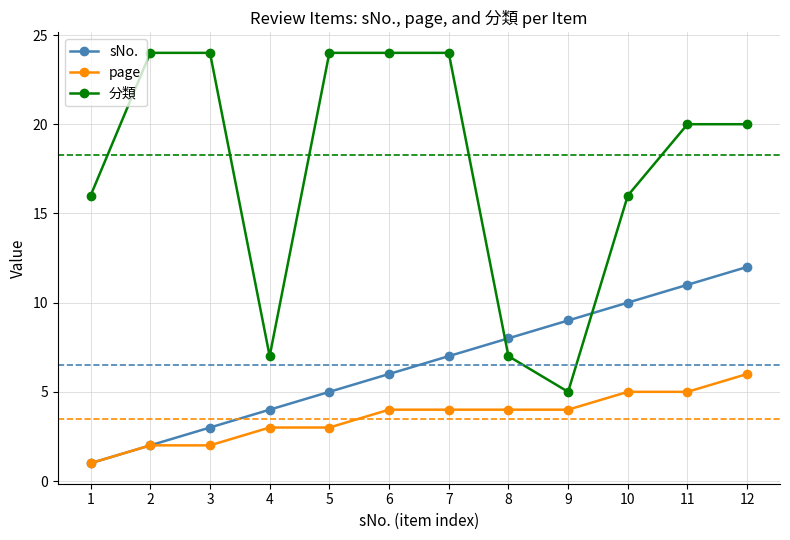

Which series has the largest range (max minus min)?

分類